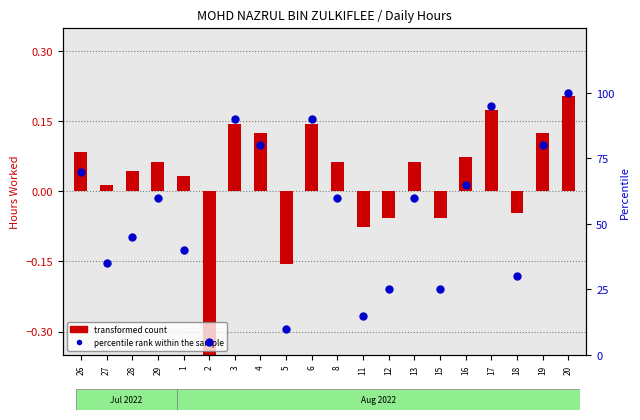

Which series has the largest Y range (max minus min)?

percentile rank within the sample